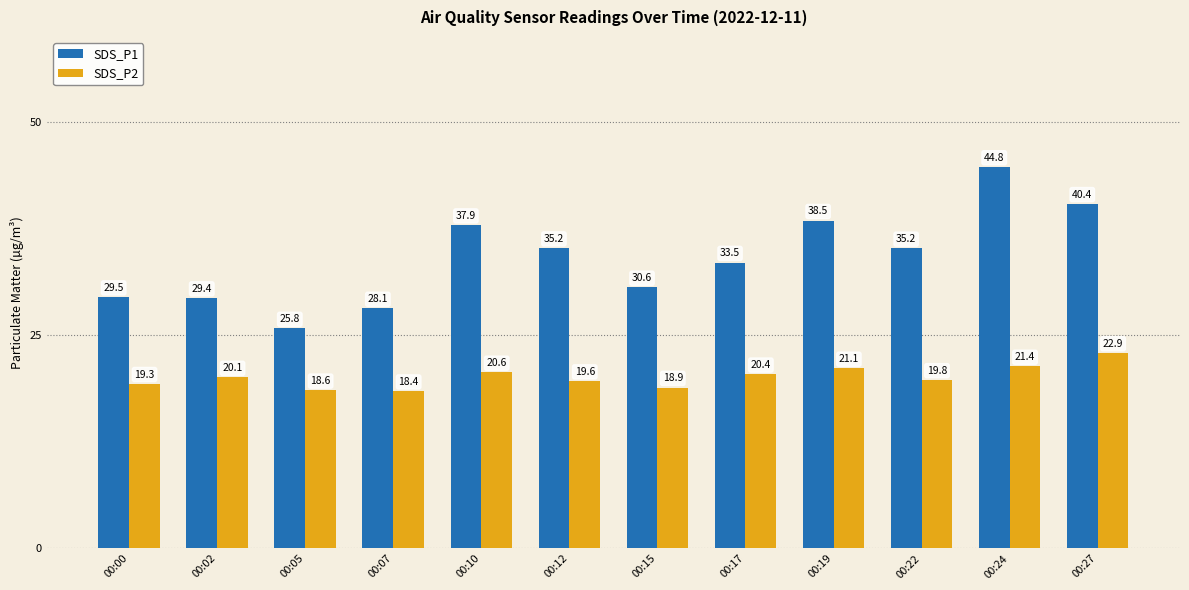

The value of SDS_P1 at 00:22 is 47.2. True or false?

False